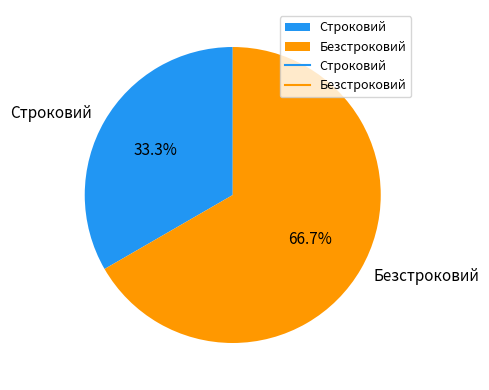

Is there any slice that represents more than half of the pie?

Yes